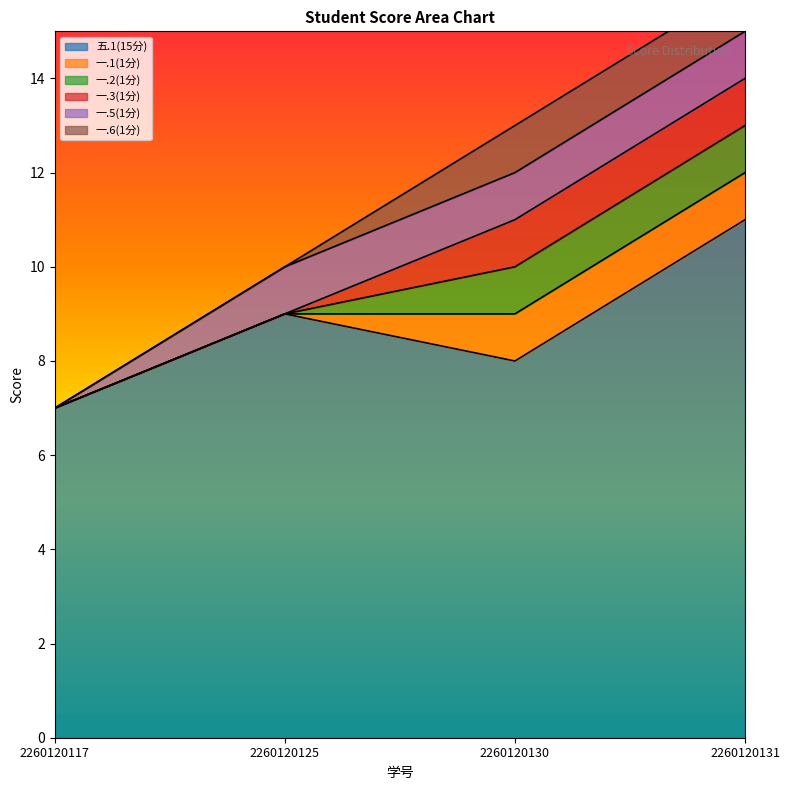

True or false: 一.5(1分) and 一.6(1分) cross at least once.

False